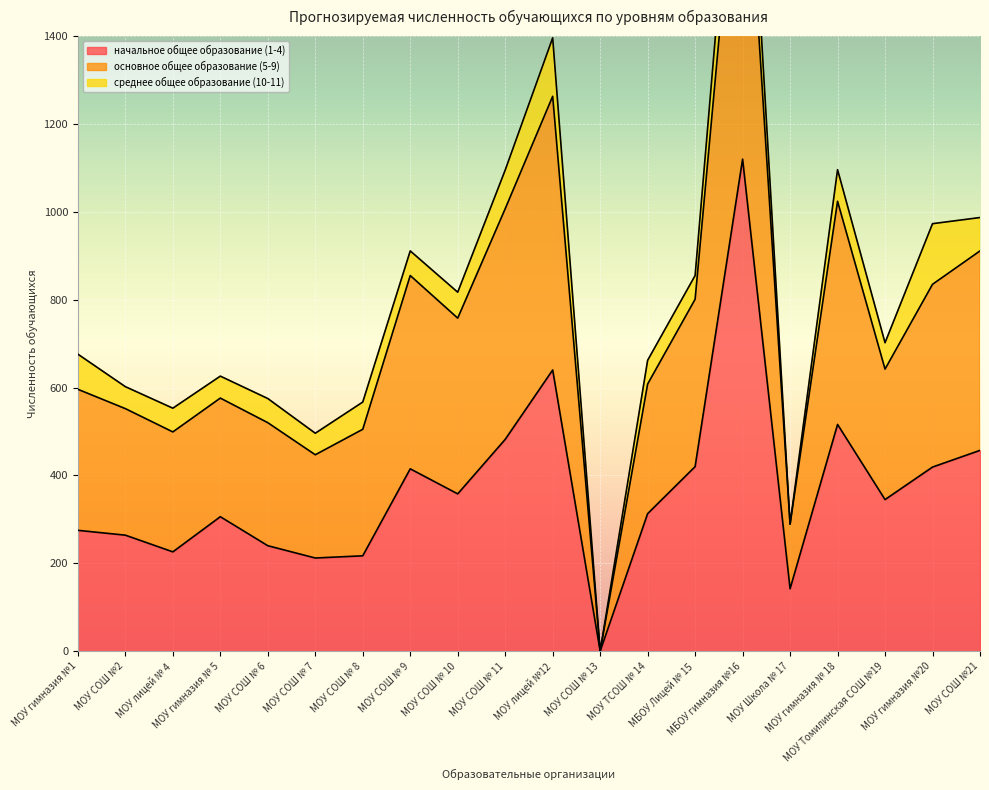

True or false: начальное общее образование (1-4) and основное общее образование (5-9) cross at least once.

False